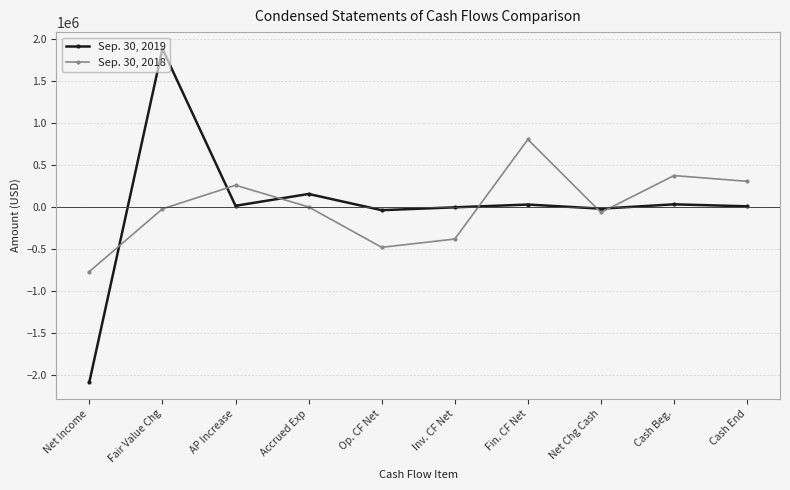

Rank the series by their average value, from highest to lowest.

Sep. 30, 2018, Sep. 30, 2019